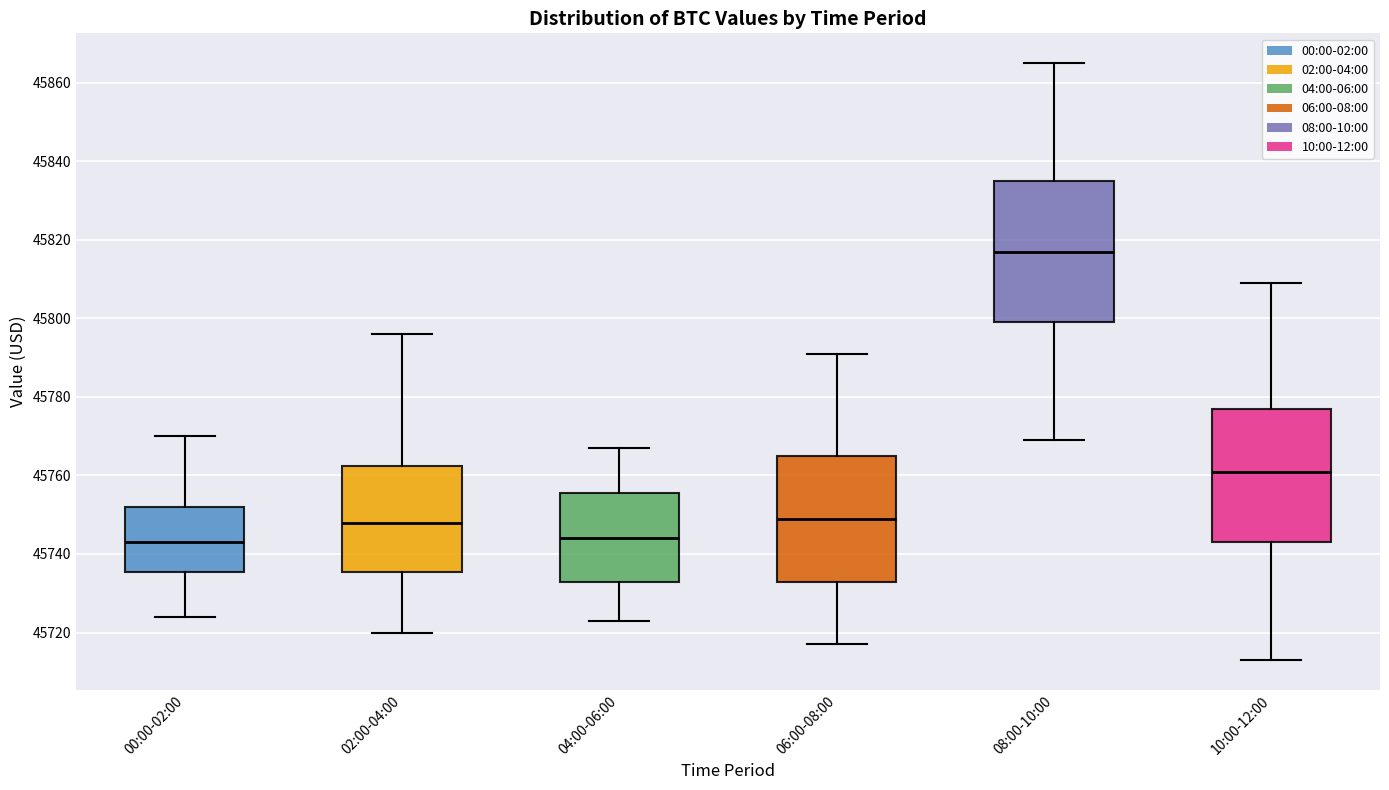

Reading left to right, transcribe this box plot: for each box, give where its median line is, the range the box spans, and where its two whiskers end, as read against the y-axis. The values are not printed on the chart, so give them approximately, as read against the axis.

00:00-02:00: median 45742, box 45736 to 45752, whiskers 45724 to 45770
02:00-04:00: median 45748, box 45736 to 45762, whiskers 45720 to 45796
04:00-06:00: median 45744, box 45732 to 45756, whiskers 45722 to 45766
06:00-08:00: median 45748, box 45732 to 45764, whiskers 45716 to 45790
08:00-10:00: median 45816, box 45798 to 45834, whiskers 45768 to 45864
10:00-12:00: median 45760, box 45742 to 45776, whiskers 45712 to 45808